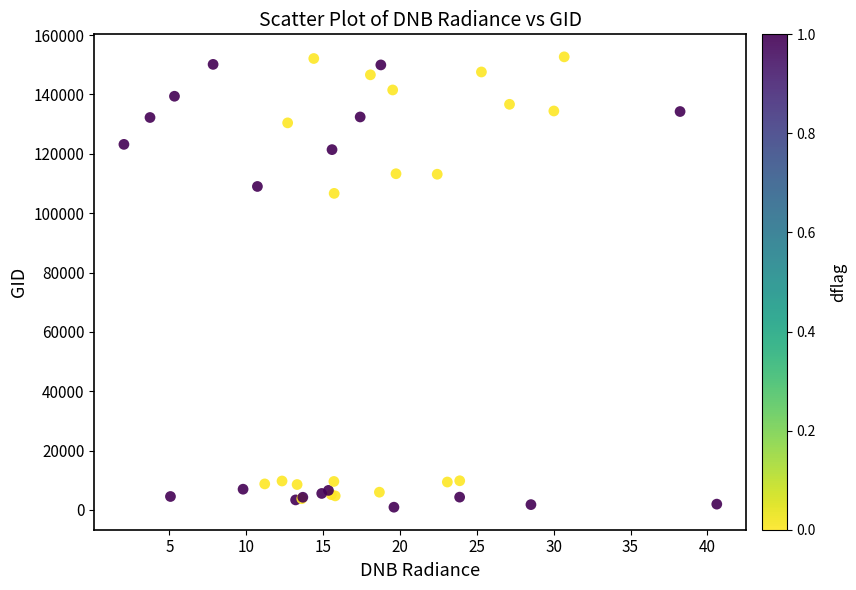

What Y value in the scatter plot is closest to 76808?

106681